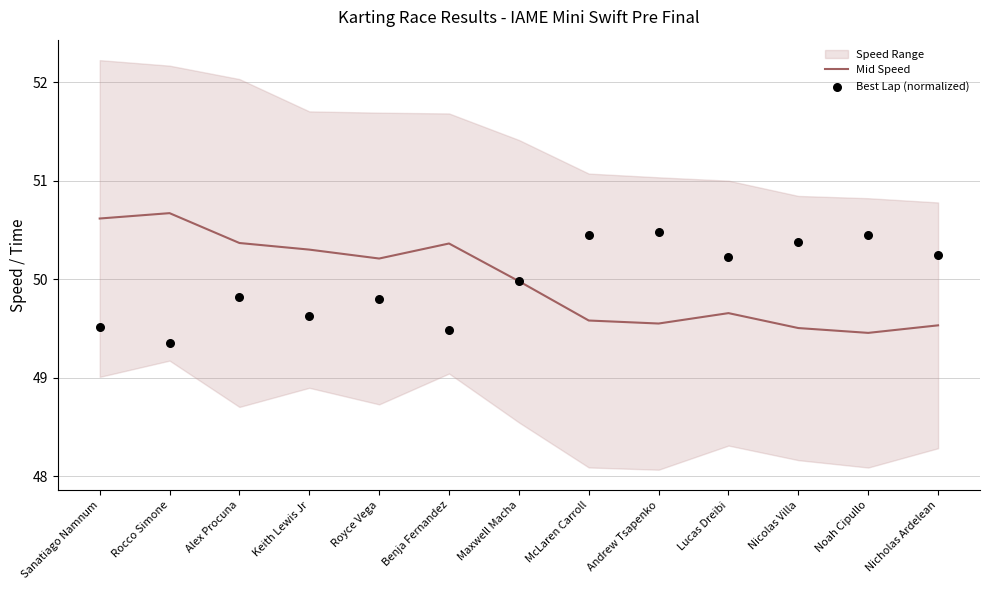

Is the value of Best Lap (normalized) at Nicolas Villa greater than the value of Mid Speed at Alex Procuna?

Yes